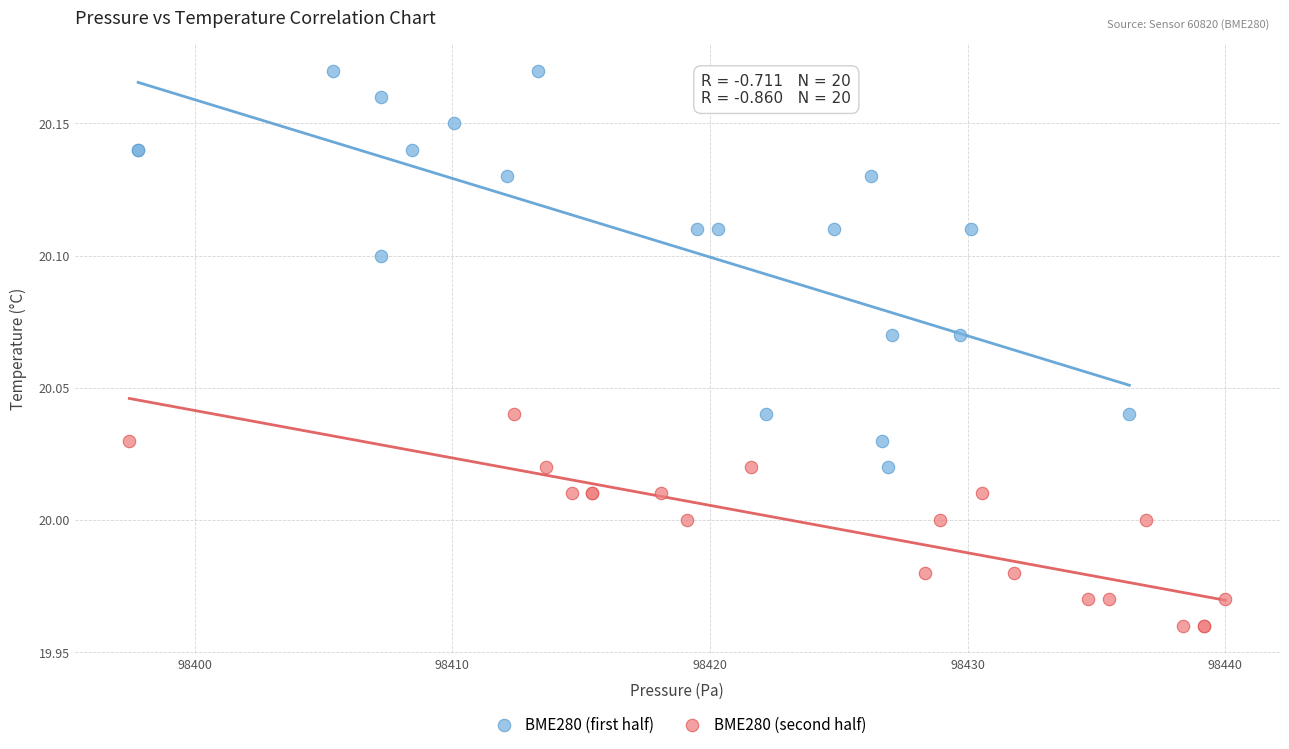

Which series contains the highest Y value?

BME280 (first half)